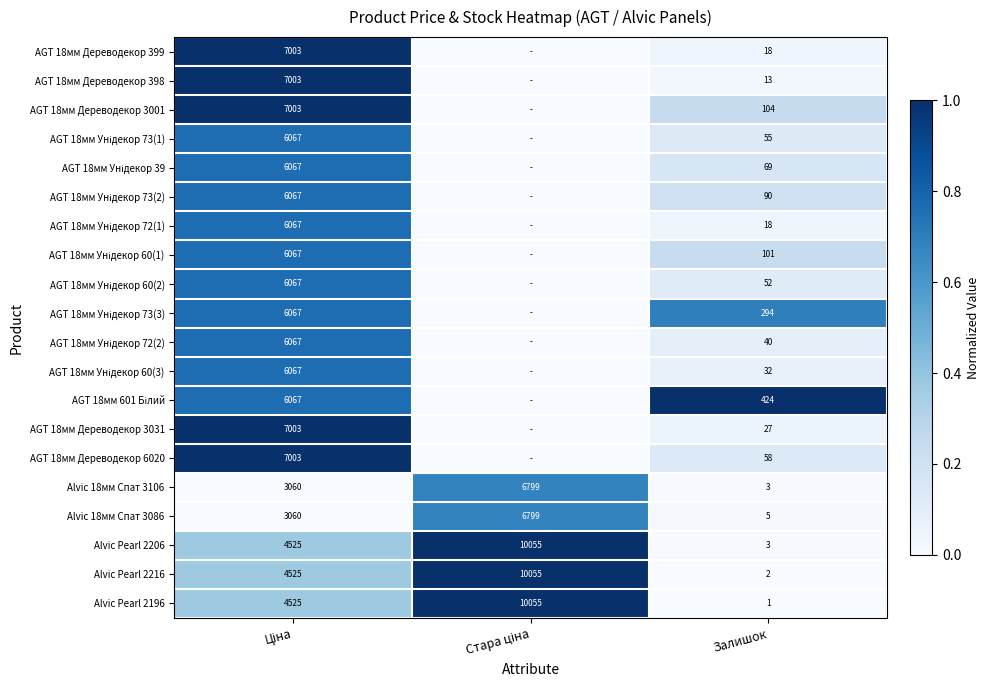

How many data points in AGT 18мм Унідекор 39 are above 0?

2